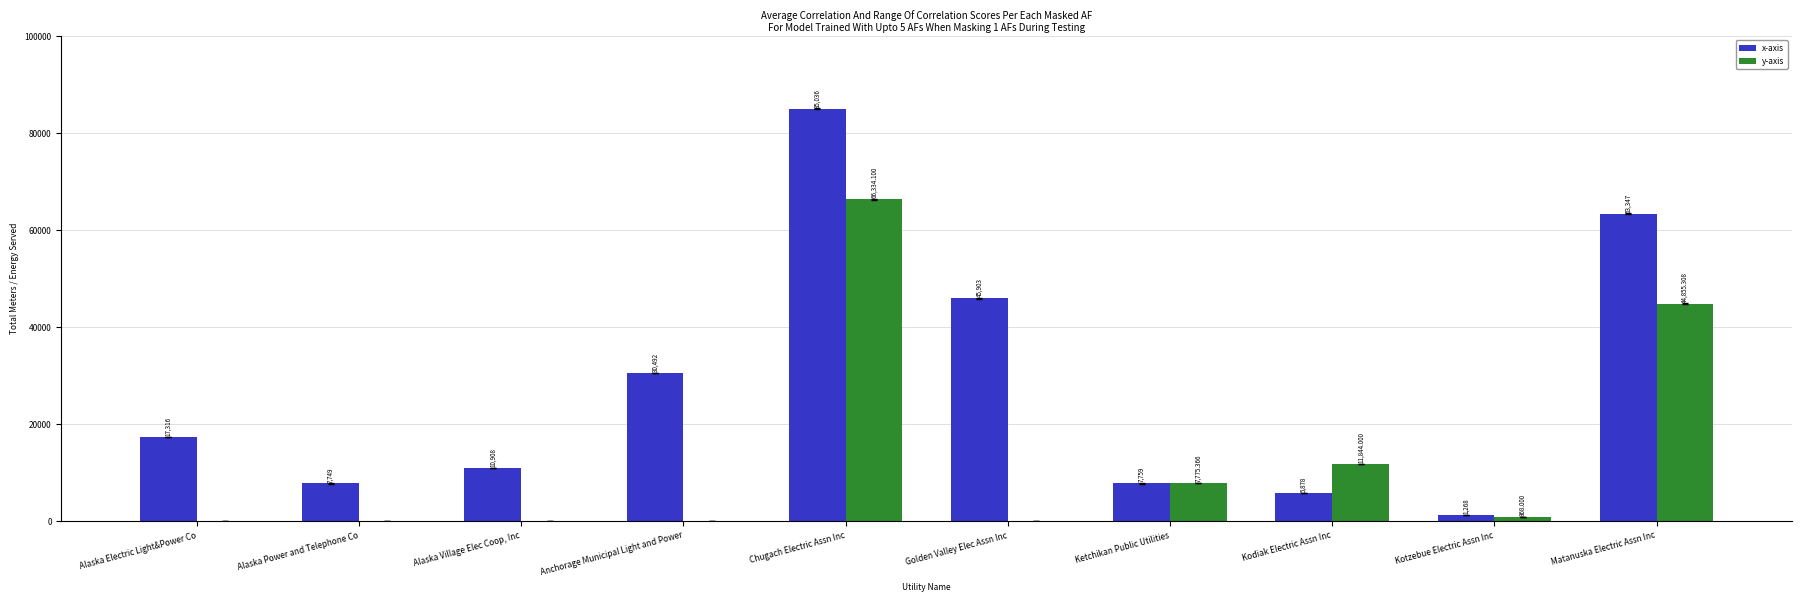

Which series changed the most between Alaska Power and Telephone Co and Anchorage Municipal Light and Power?

x-axis